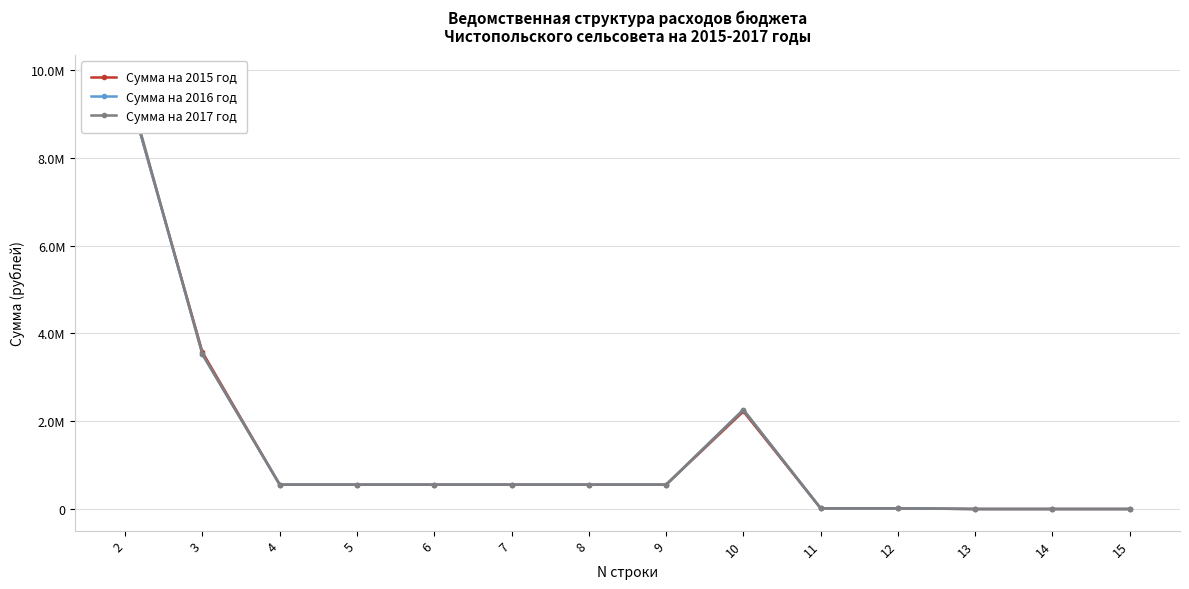

List the labels in order of Сумма на 2015 год value, smallest first.

13, 14, 15, 11, 12, 4, 5, 6, 7, 8, 9, 10, 3, 2